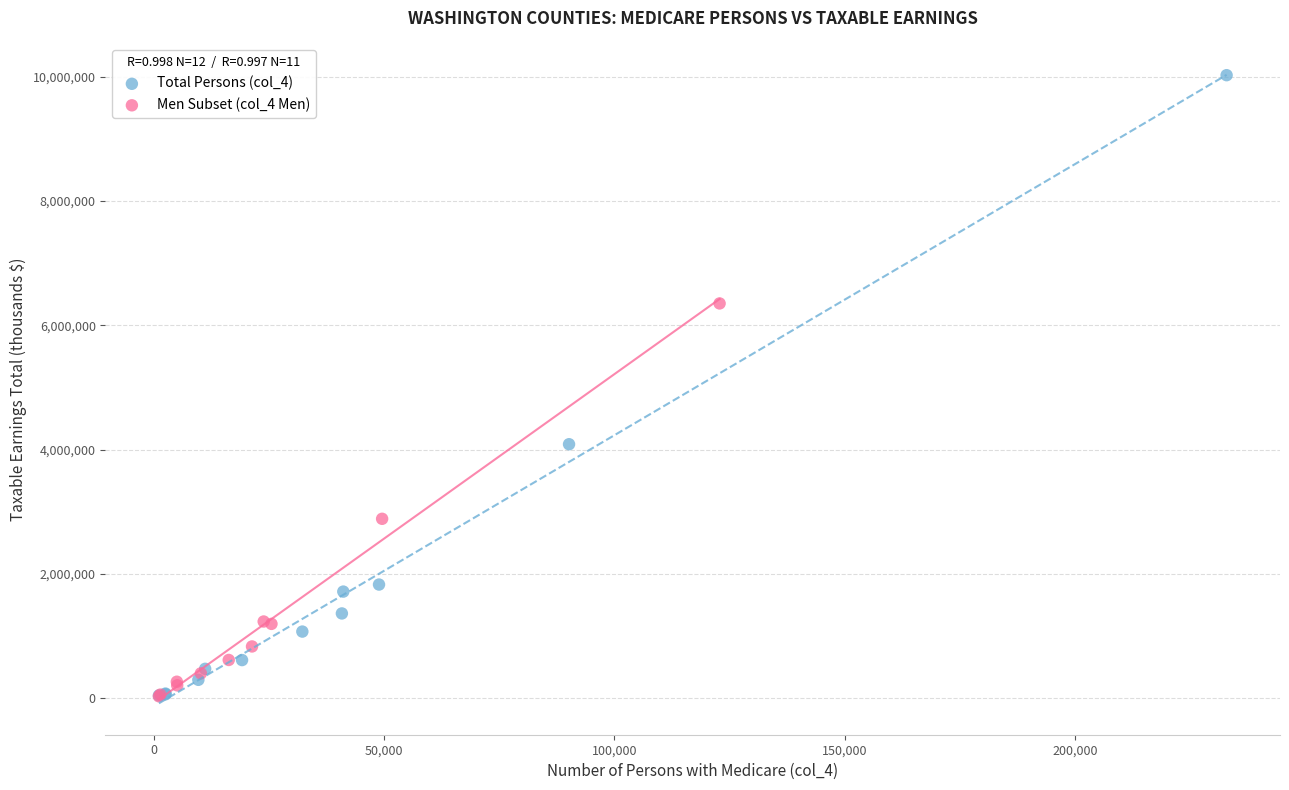

Which series contains the highest Y value?

Total Persons (col_4)